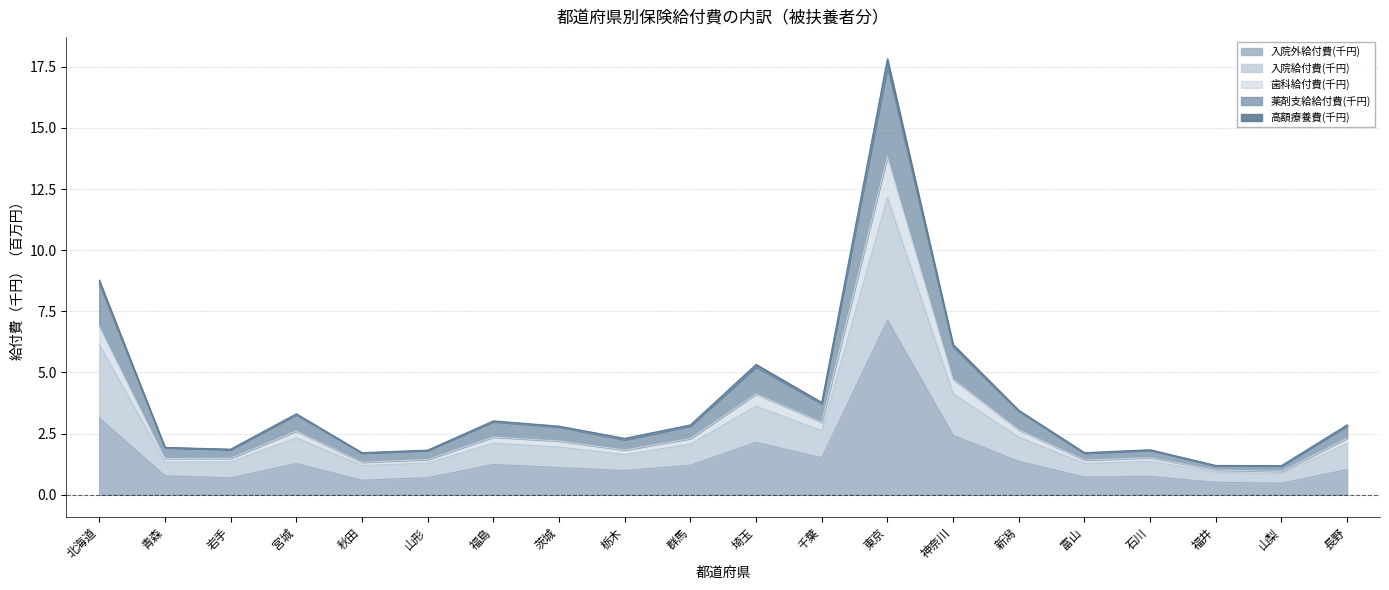

At which category is the sum across all series the highest?

東京